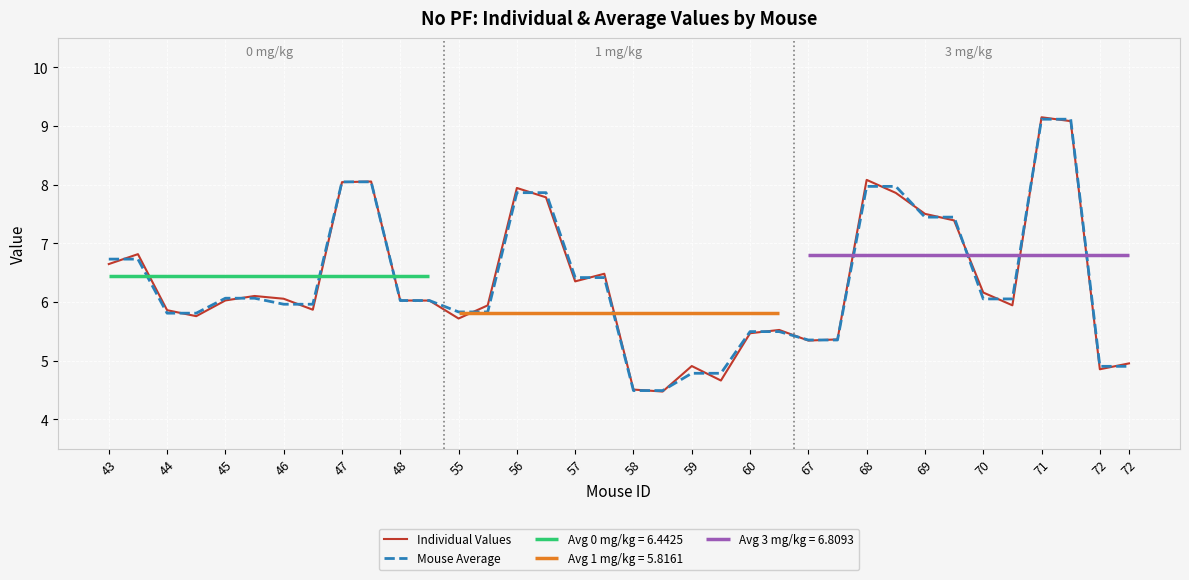

How many values in the Mouse Average series are below 6?

16